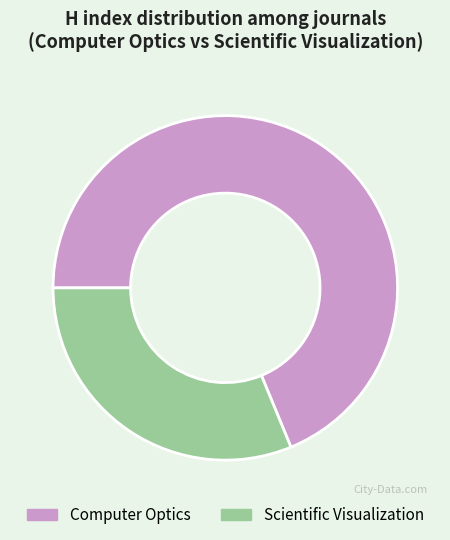

Rank the categories by value from highest to lowest.

Computer Optics, Scientific Visualization